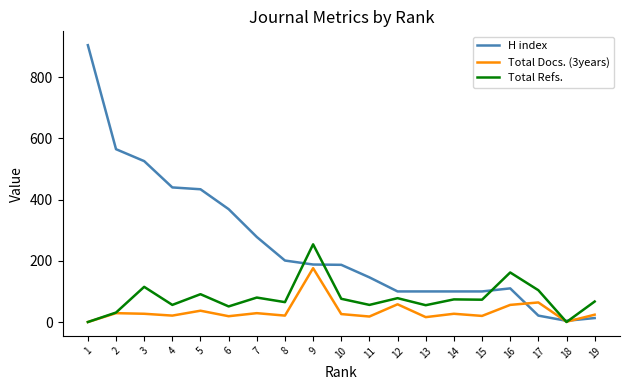

What is the difference between the maximum and second lowest values in the Total Refs. series?

254